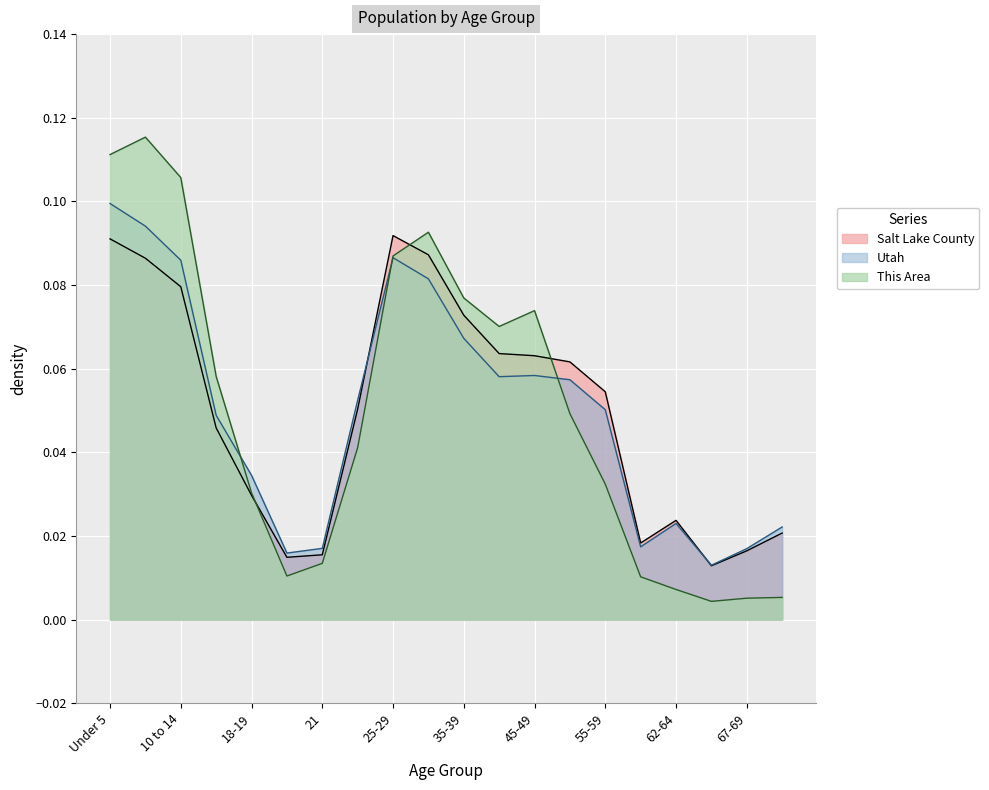

Which has a higher value, 5 to 9 or 10 to 14?

5 to 9